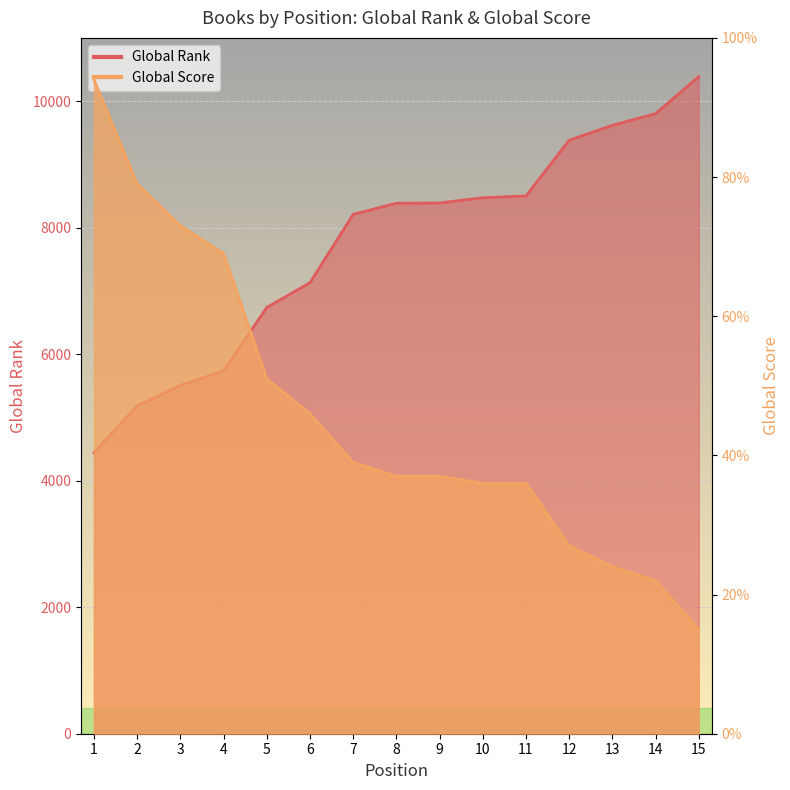

What is the total value across all series at 15?

10403